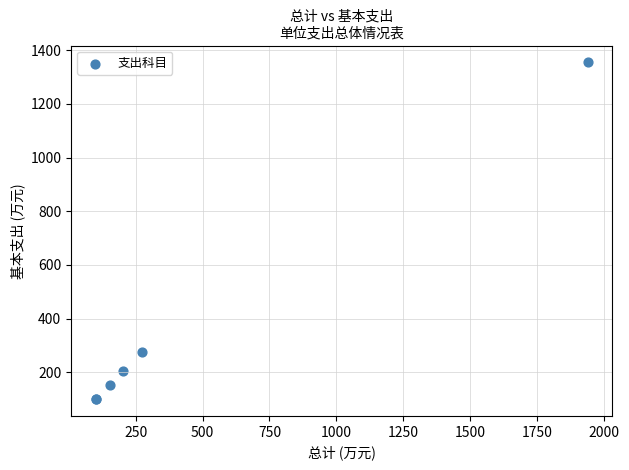

What Y value in the scatter plot is closest to 727?

274.5